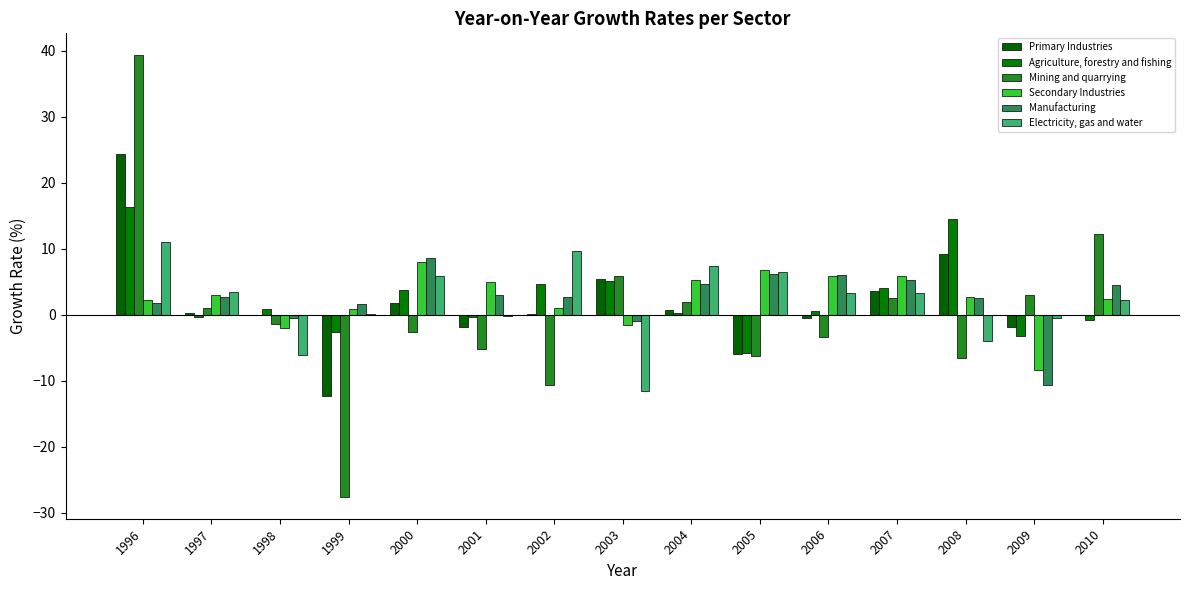

Reading right to left, list all the values displayed in this chart.

Primary Industries: 2010=0.0	2009=-1.8	2008=9.1	2007=3.7	2006=-0.5	2005=-6.0	2004=0.8	2003=5.4	2002=0.1	2001=-1.8	2000=1.7	1999=-12.3	1998=0.0	1997=0.2	1996=24.3
Agriculture, forestry and fishing: 2010=-0.7	2009=-3.2	2008=14.6	2007=4.1	2006=0.5	2005=-5.8	2004=0.3	2003=5.2	2002=4.7	2001=-0.4	2000=3.8	1999=-2.6	1998=0.9	1997=-0.4	1996=16.3
Mining and quarrying: 2010=12.2	2009=2.9	2008=-6.5	2007=2.5	2006=-3.3	2005=-6.3	2004=2.0	2003=5.9	2002=-10.7	2001=-5.1	2000=-2.6	1999=-27.5	1998=-1.4	1997=1.1	1996=39.3
Secondary Industries: 2010=2.4	2009=-8.4	2008=2.7	2007=5.9	2006=5.9	2005=6.8	2004=5.3	2003=-1.5	2002=1.0	2001=5.0	2000=8.0	1999=0.9	1998=-2.0	1997=3.0	1996=2.3
Manufacturing: 2010=4.6	2009=-10.6	2008=2.6	2007=5.3	2006=6.0	2005=6.2	2004=4.7	2003=-0.9	2002=2.6	2001=3.0	2000=8.6	1999=1.6	1998=-0.5	1997=2.7	1996=1.7
Electricity, gas and water: 2010=2.3	2009=-0.5	2008=-4.0	2007=3.3	2006=3.3	2005=6.5	2004=7.3	2003=-11.5	2002=9.7	2001=-0.2	2000=5.9	1999=0.1	1998=-6.1	1997=3.4	1996=11.1